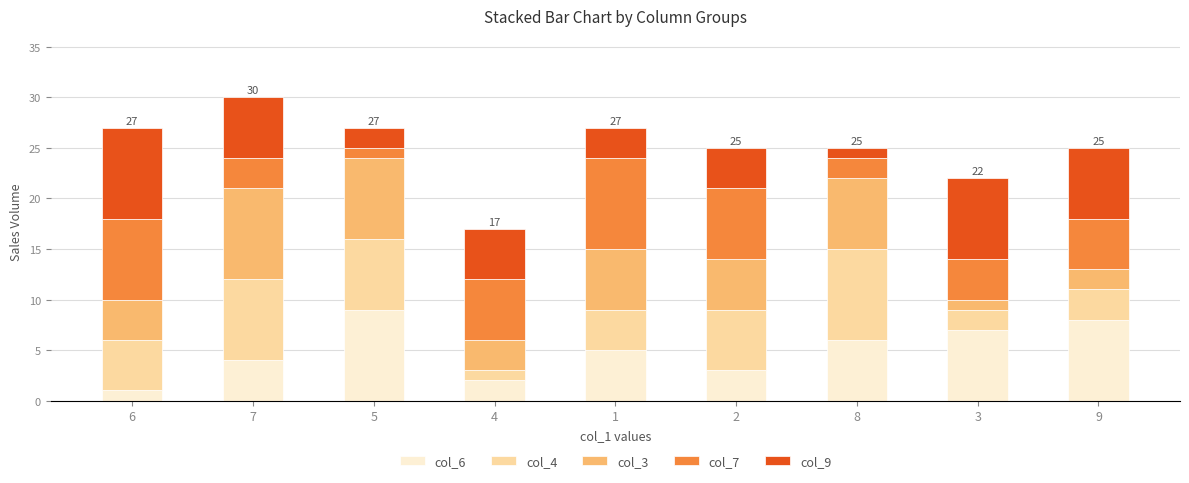

True or false: col_6 has a value of 6 at 8.

True